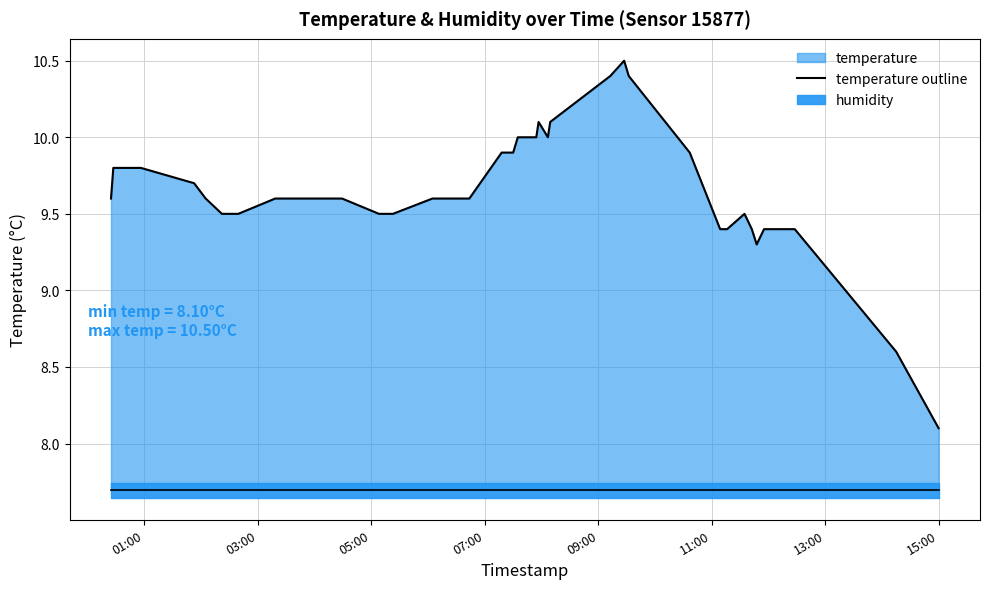

What is the maximum value for temperature outline?

10.5